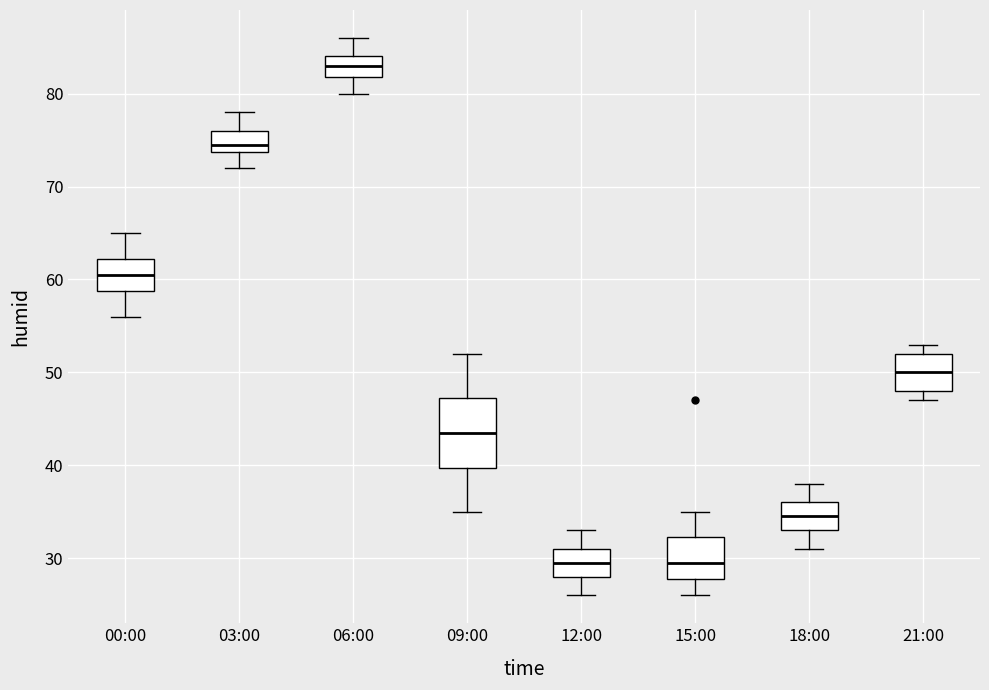

Reading left to right, transcribe this box plot: for each box, give where its median line is, the range the box spans, and where its two whiskers end, as read against the y-axis. The values are not printed on the chart, so give them approximately, as read against the axis.

00:00: median 61, box 59 to 62, whiskers 56 to 65
03:00: median 75, box 74 to 76, whiskers 72 to 78
06:00: median 83, box 82 to 84, whiskers 80 to 86
09:00: median 44, box 40 to 47, whiskers 35 to 52
12:00: median 30, box 28 to 31, whiskers 26 to 33
15:00: median 30, box 28 to 32, whiskers 26 to 35
18:00: median 35, box 33 to 36, whiskers 31 to 38
21:00: median 50, box 48 to 52, whiskers 47 to 53